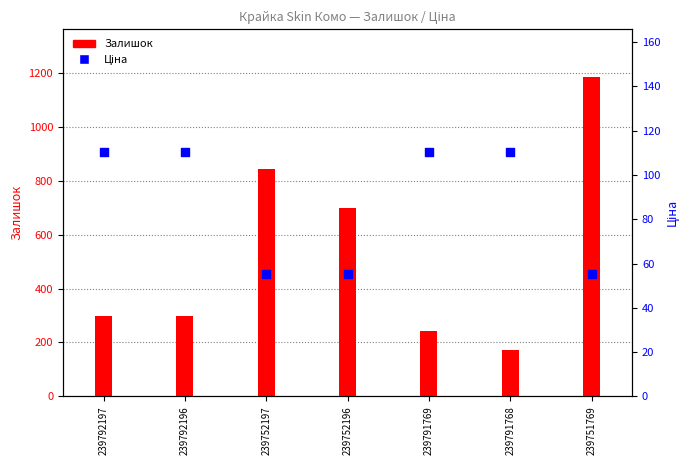

Which series reaches the minimum Y coordinate?

Ціна